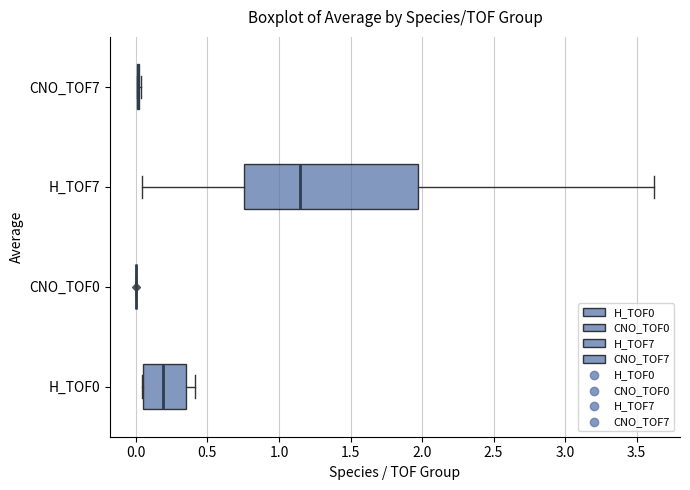

Where is the right edge of the box for H_TOF0 on the x-axis? The values are not printed on the chart, so give them approximately, as read against the axis.

0.35